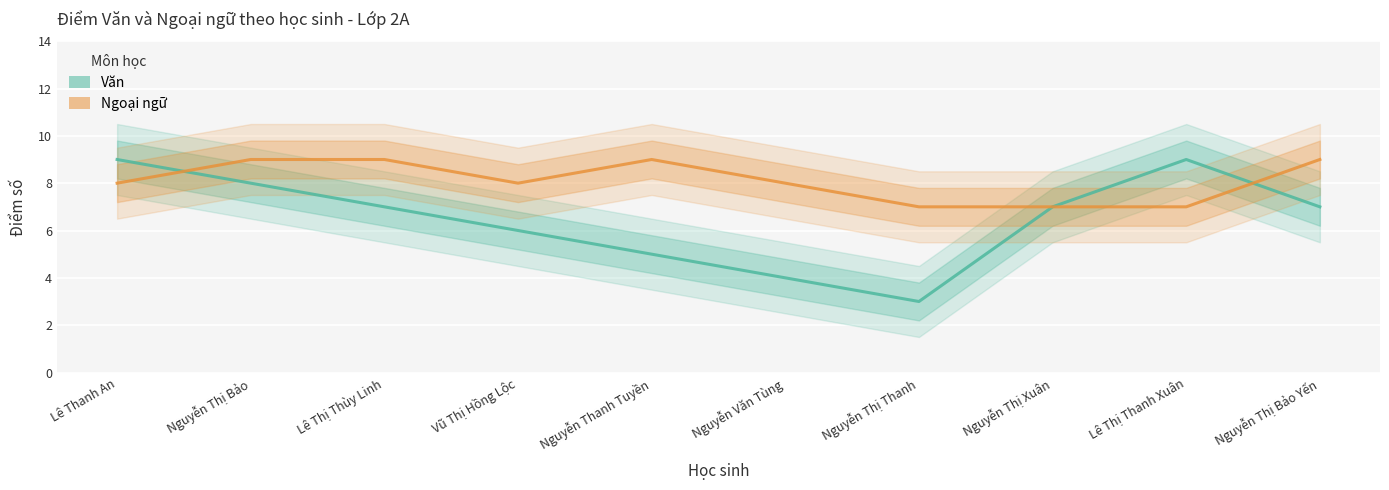

Reading left to right, what are all the values shown in this chart?

Văn: 9	8	7	6	5	4	3	7	9	7
Ngoại ngữ: 8	9	9	8	9	8	7	7	7	9